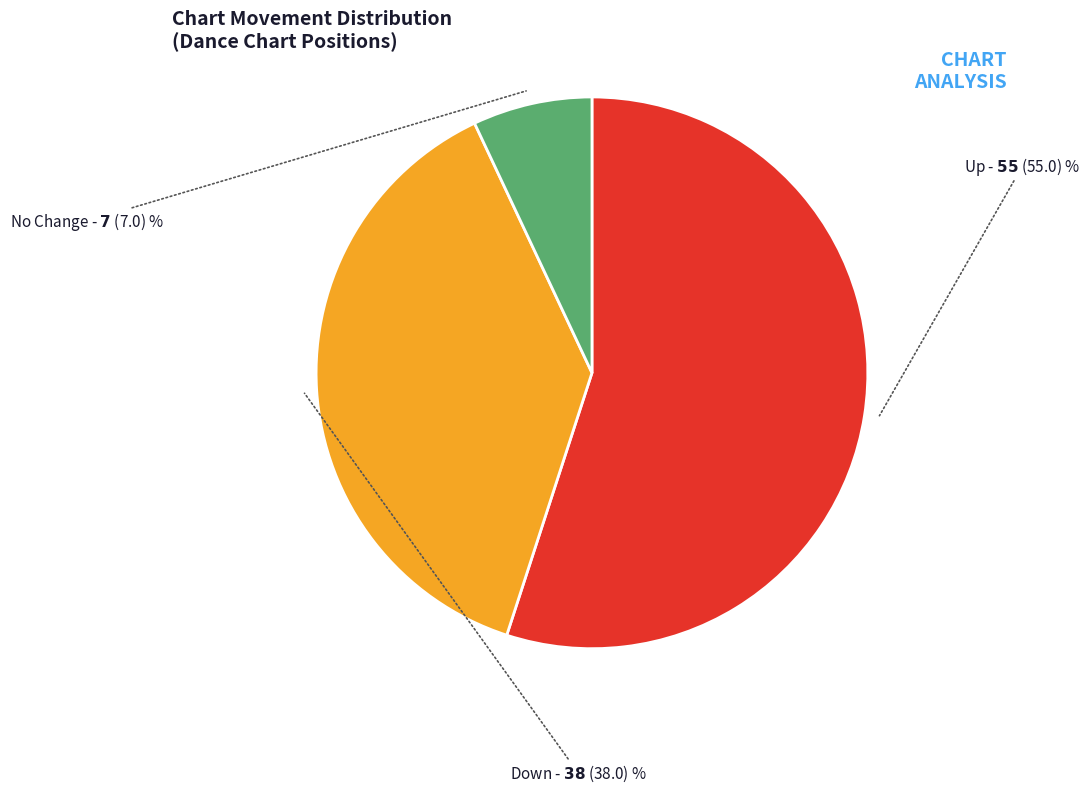

The No Change slice represents 1% of the pie. True or false?

False